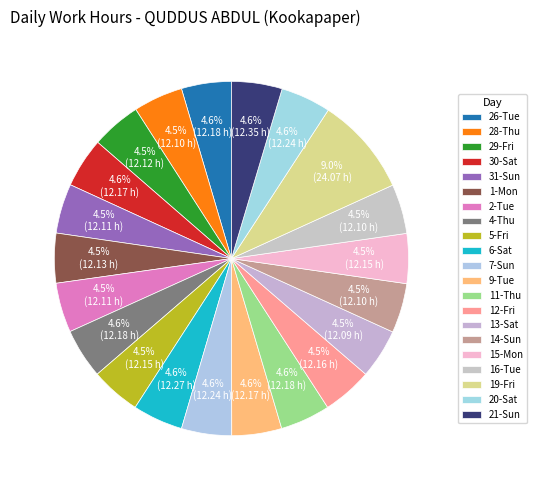

The 6-Sat slice represents 5% of the pie. True or false?

True